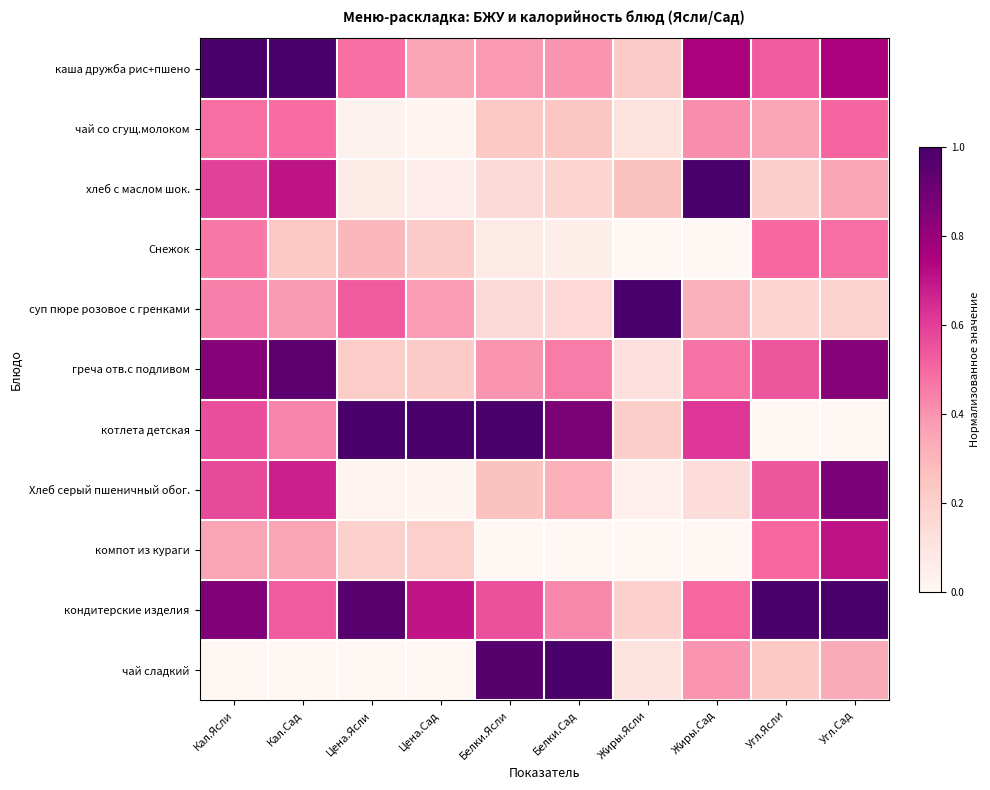

Which series changed the most between Кал.Сад and Цена.Ясли?

греча отв.с подливом